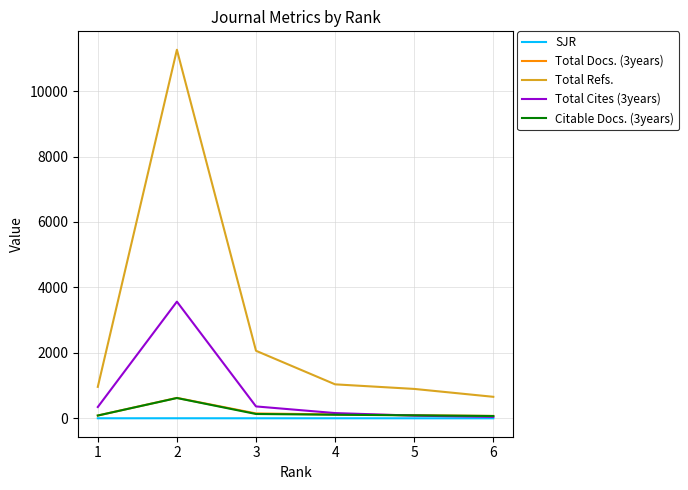

Which series has the largest total across all categories?

Total Refs.